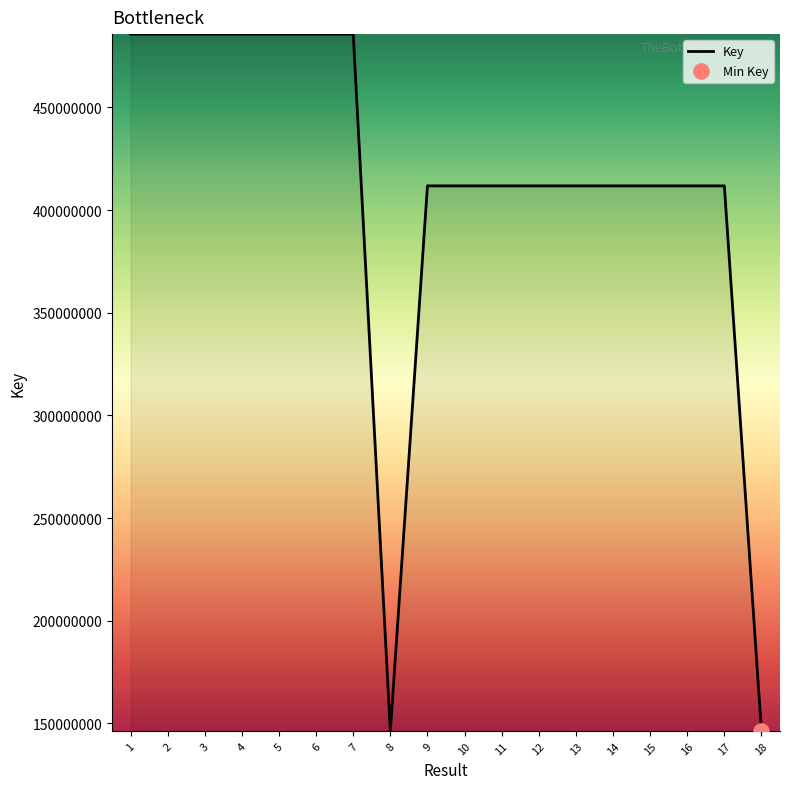

What is the change in value from 9 to 11?

+119